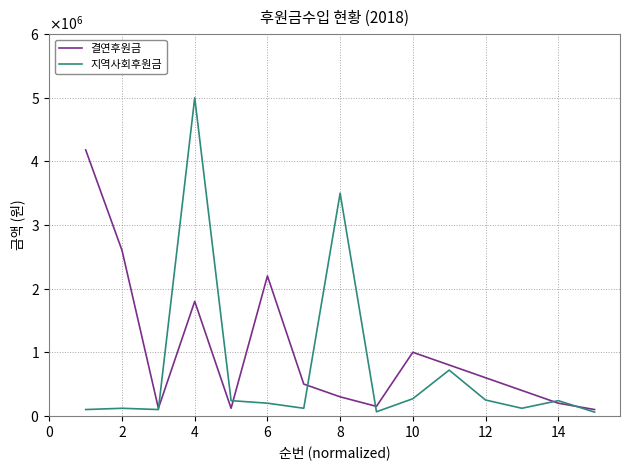

Does the chart display data point markers on the line(s)?

No